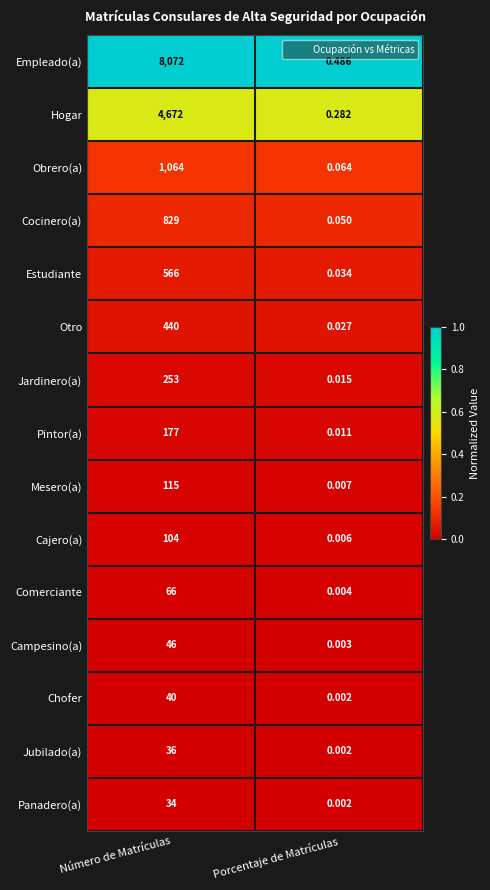

Which category has the lowest value in the Panadero(a) series?

Porcentaje de Matrículas